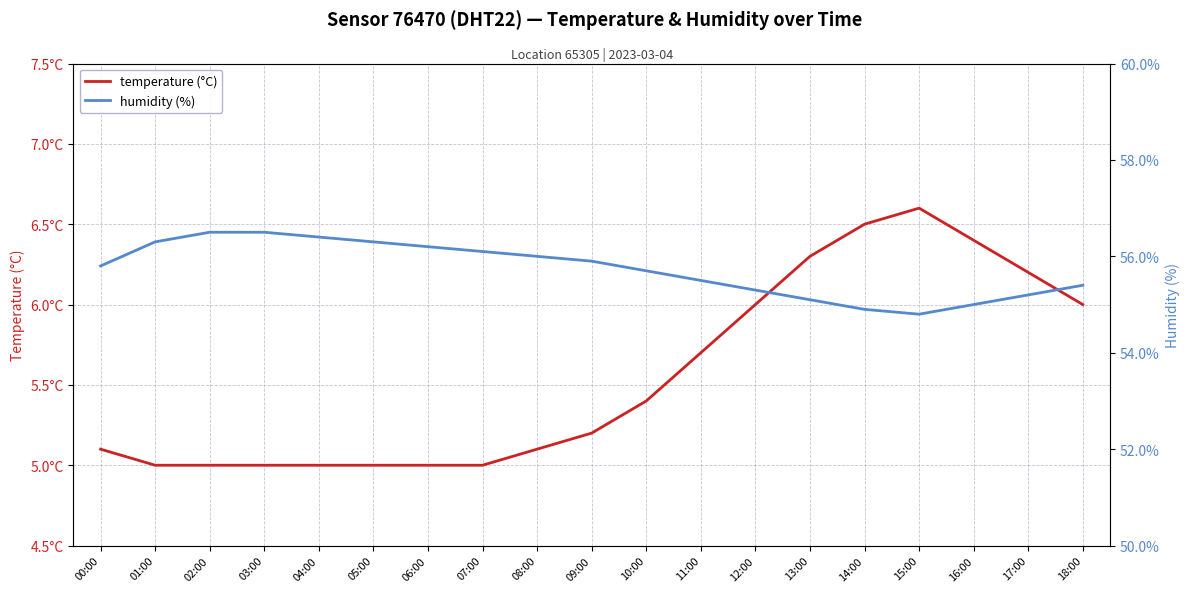

True or false: temperature (°C) has more than 1 interior local peaks.

False